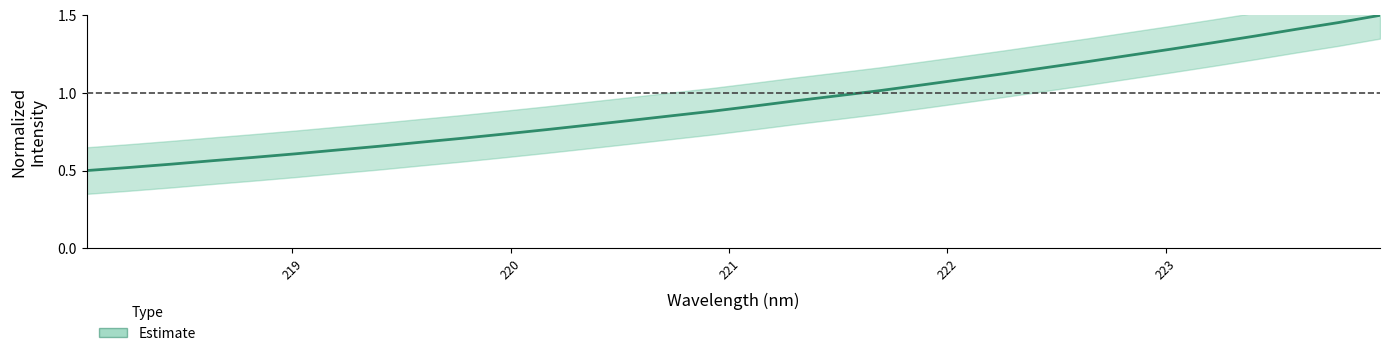

Does the chart have visible grid lines?

No